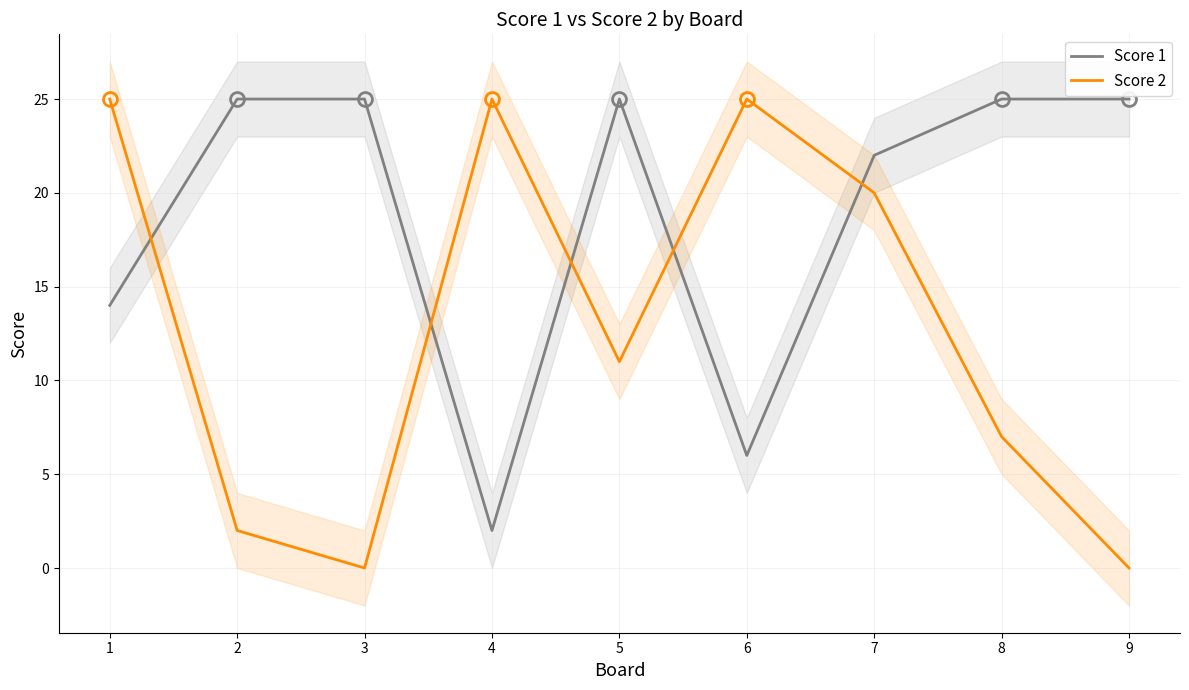

Rank the series at 6 from lowest to highest value.

Score 1, Score 2